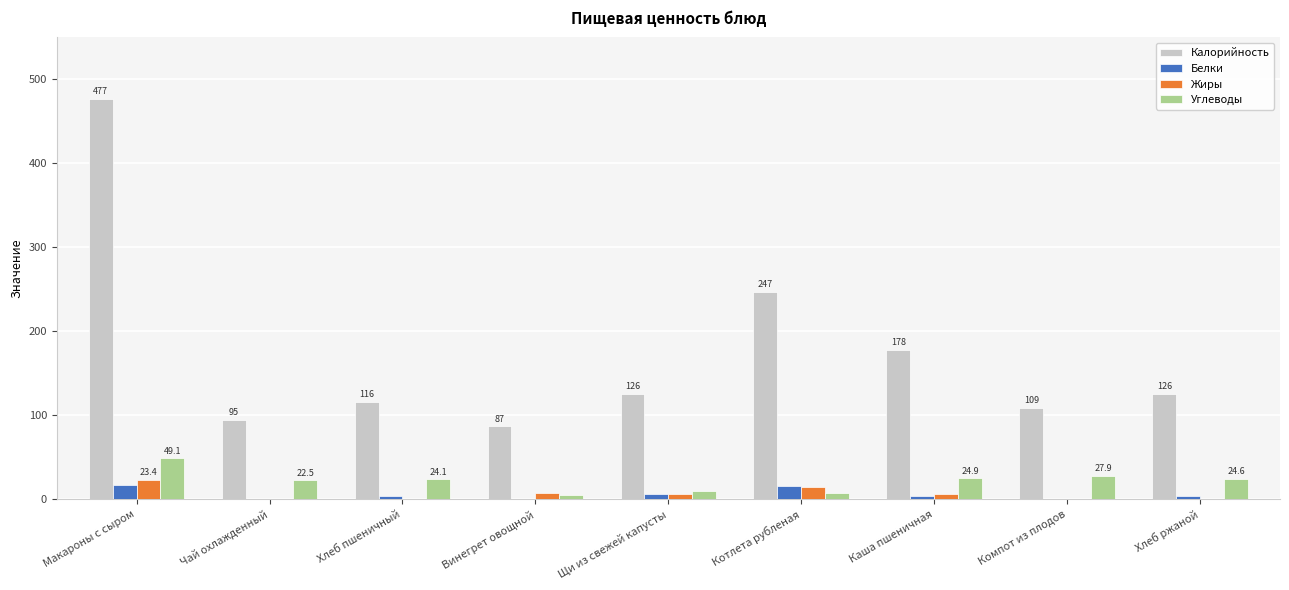

Which series has the largest total across all categories?

Калорийность